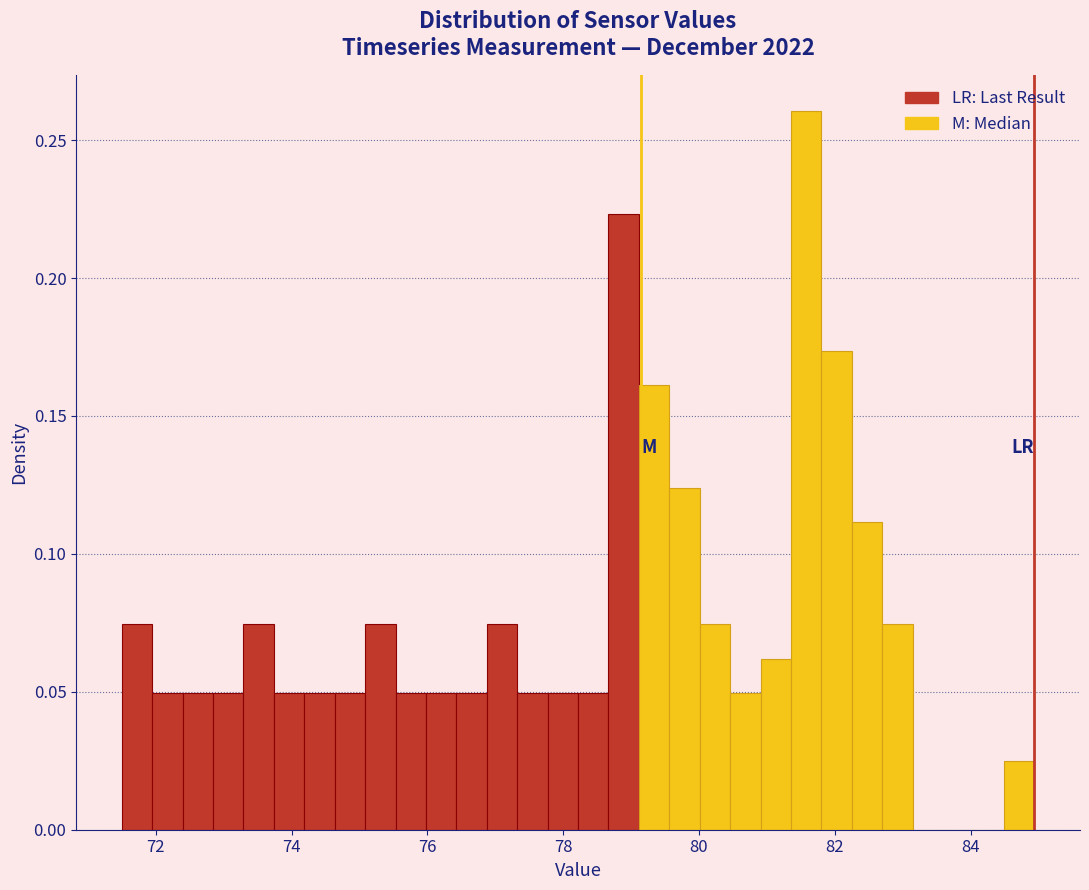

Read against the x-axis, roughly where is the centre of the tallest bar?

81.6